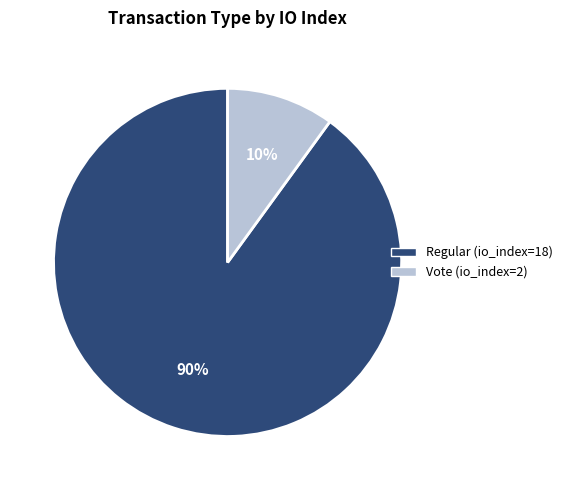

To the nearest percent, what is the difference between the largest and smallest slice percentages?

80%